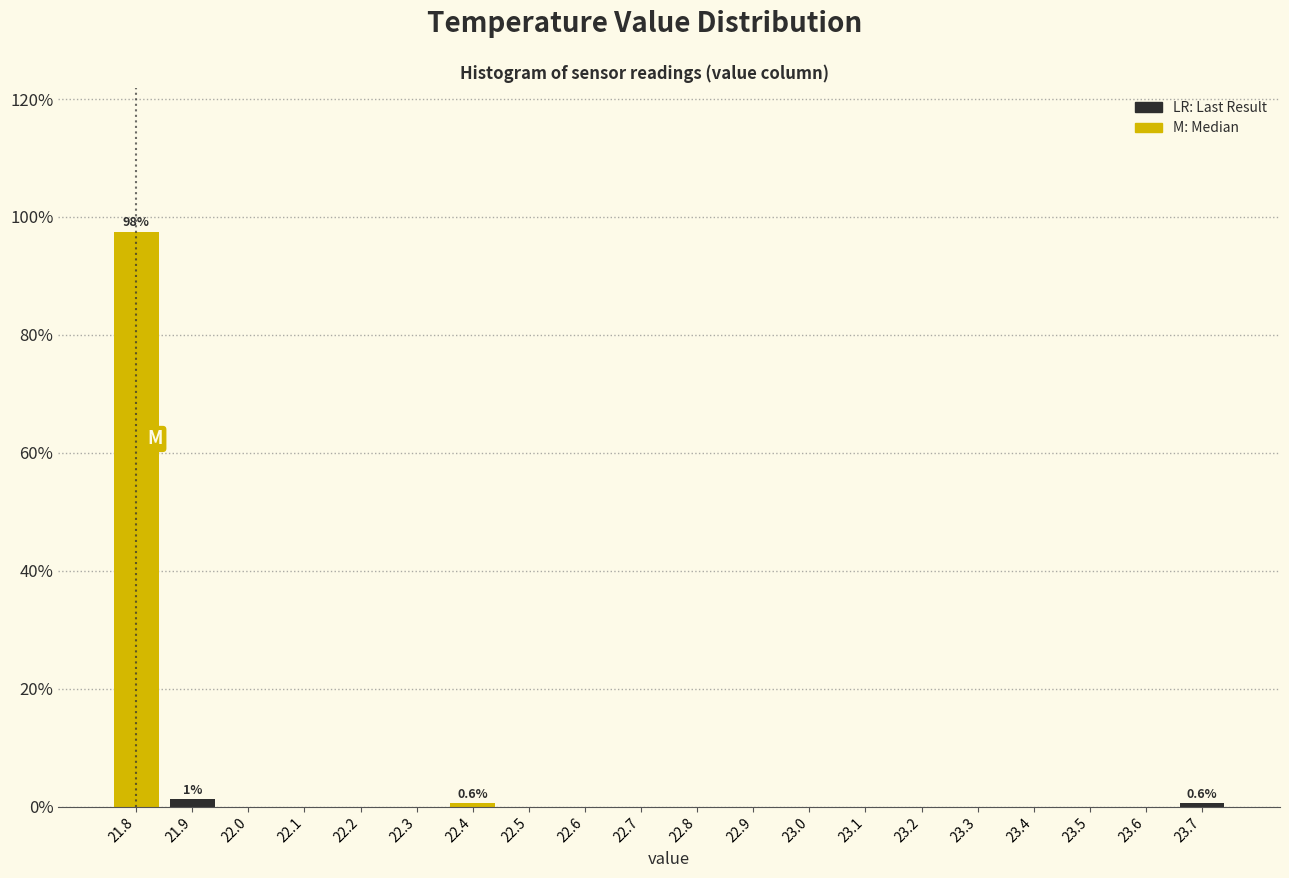

Over which range of the x-axis is the bar tallest?

21.75 to 21.85